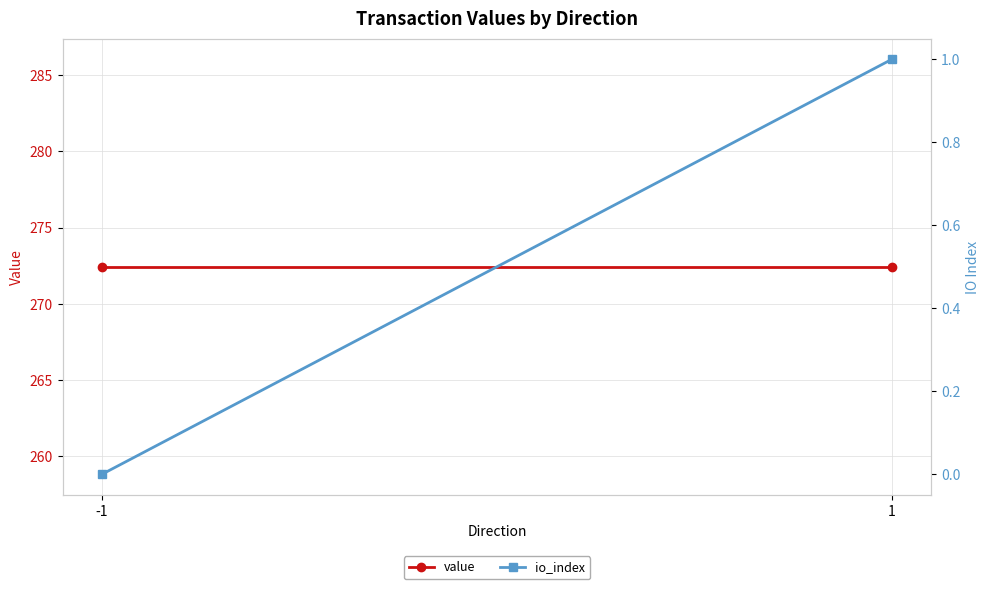

Which label corresponds to the largest value in the chart?

-1